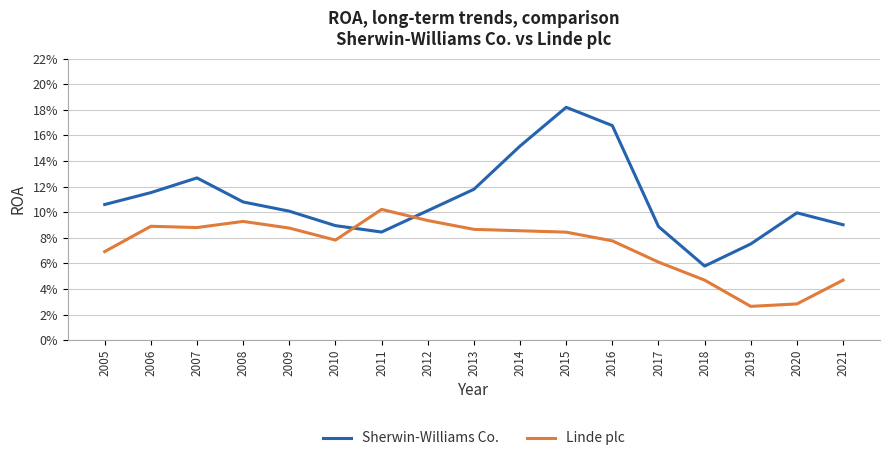

What is the difference between the second highest and minimum values in the Sherwin-Williams Co. series?

0.1